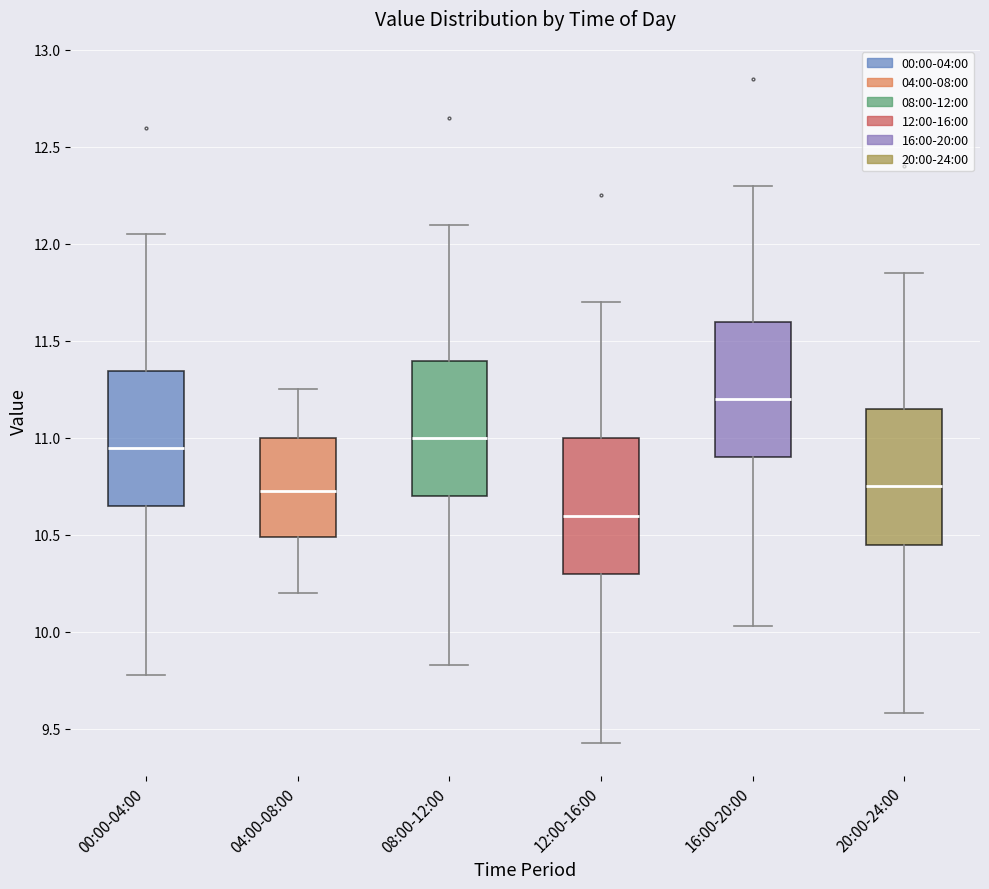

Reading left to right, read every box against the y-axis: the position of its median line, the range the box covers, and the ends of its whiskers. The values are not printed on the chart, so give them approximately, as read against the axis.

00:00-04:00: median 10.95, box 10.65 to 11.35, whiskers 9.80 to 12.05
04:00-08:00: median 10.75, box 10.50 to 11.00, whiskers 10.20 to 11.25
08:00-12:00: median 11.00, box 10.70 to 11.40, whiskers 9.85 to 12.10
12:00-16:00: median 10.60, box 10.30 to 11.00, whiskers 9.45 to 11.70
16:00-20:00: median 11.20, box 10.90 to 11.60, whiskers 10.05 to 12.30
20:00-24:00: median 10.75, box 10.45 to 11.15, whiskers 9.60 to 11.85